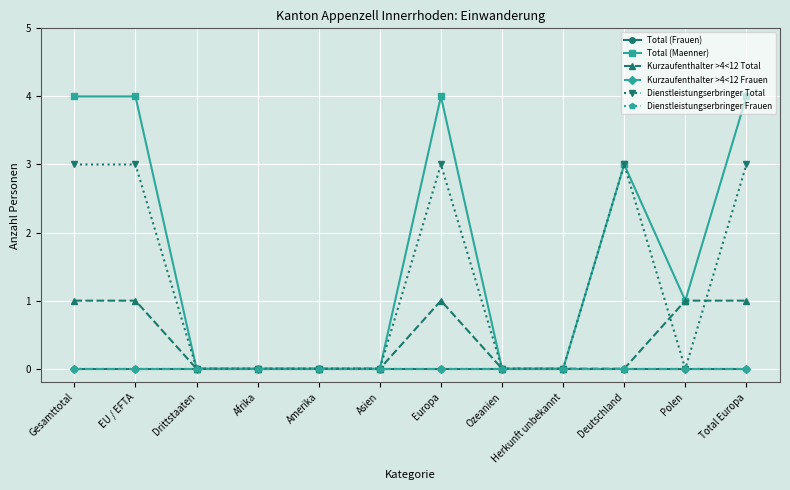

Is this an area chart (filled region under the line)?

No